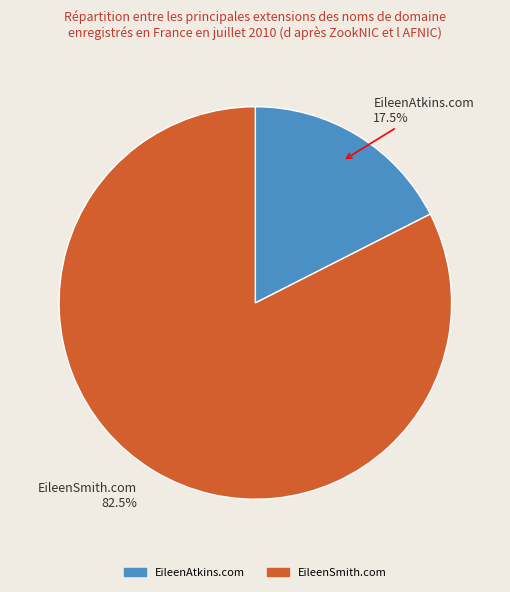

To the nearest percent, what is the average slice percentage?

50%